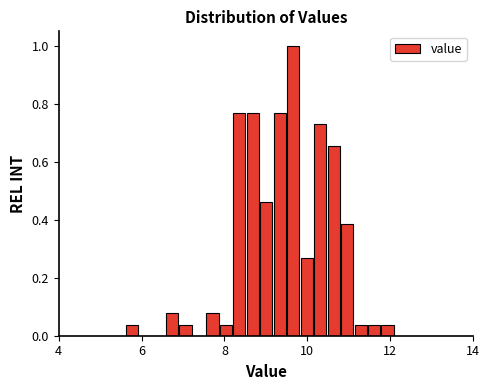

Around what value on the x-axis is the tallest bar? Give the approximate position of its centre, as read against the axis.

9.6